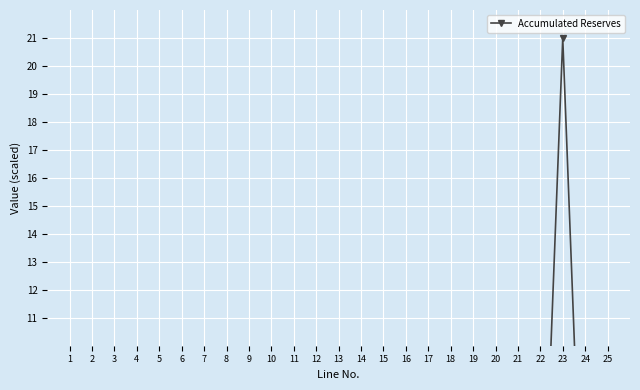

What is the sum of the values at 10 and 2?

5.1